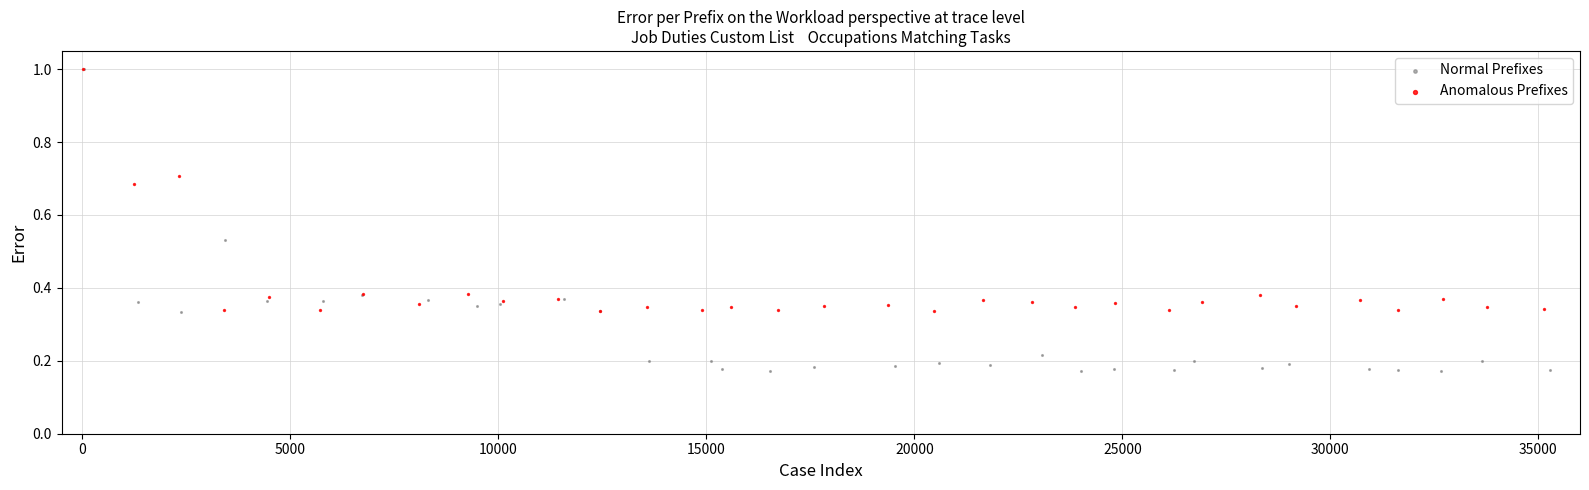

What are all the series names shown in the legend?

Normal Prefixes, Anomalous Prefixes